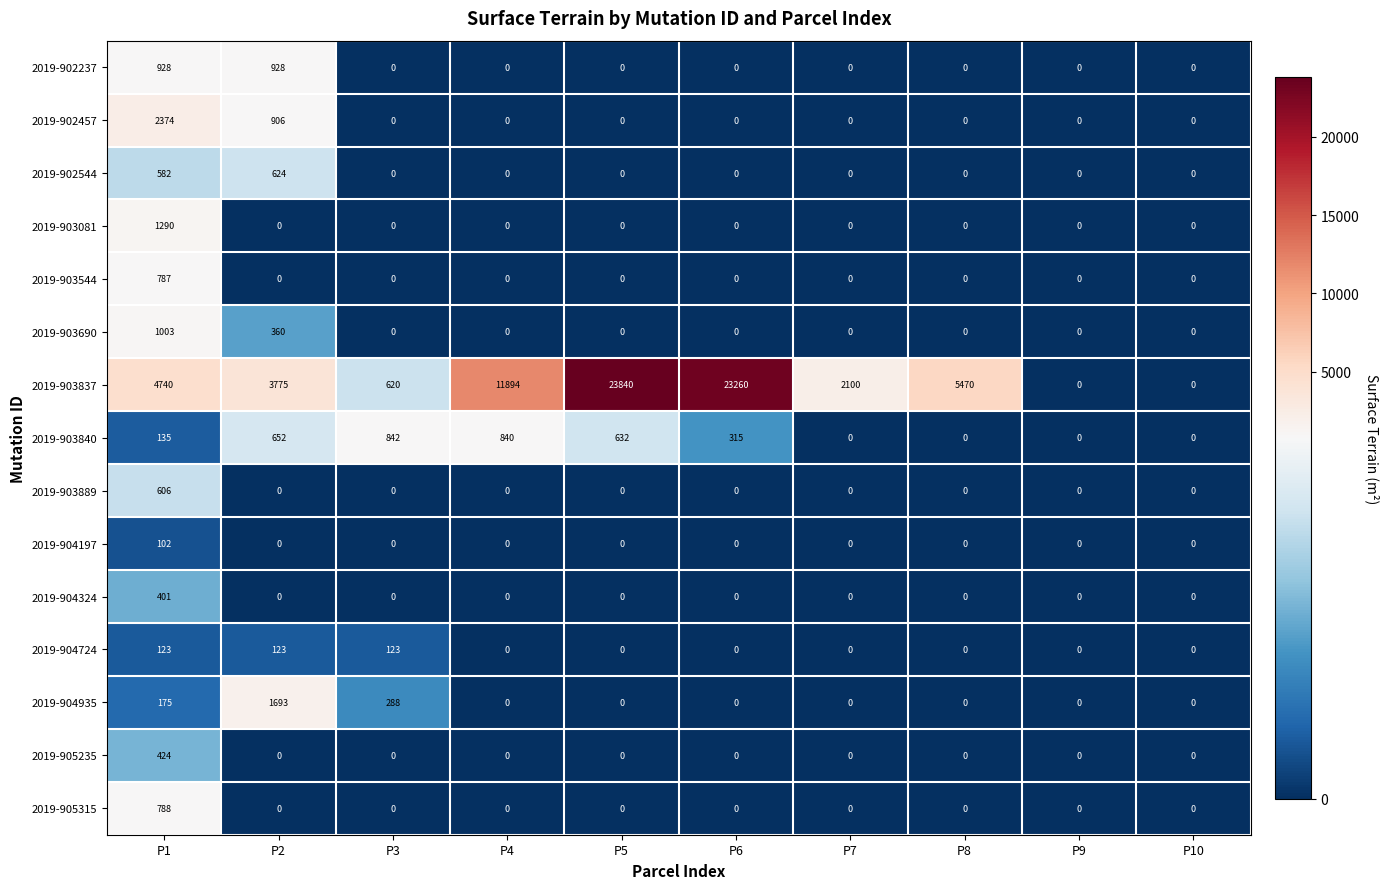

What is the difference between the maximum and minimum values in the 2019-902237 series?

928